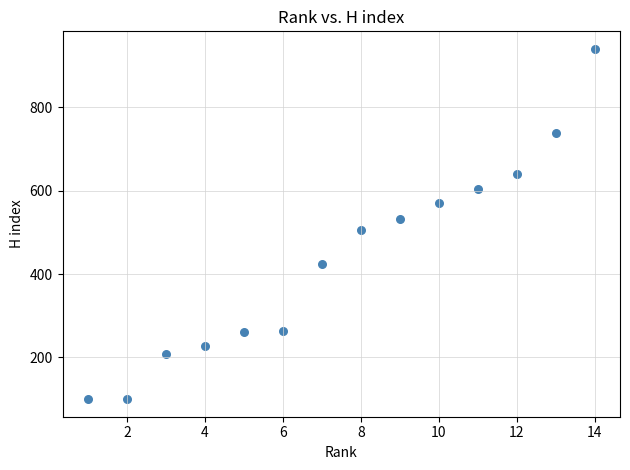

What is the range of X values (max minus min)?

13